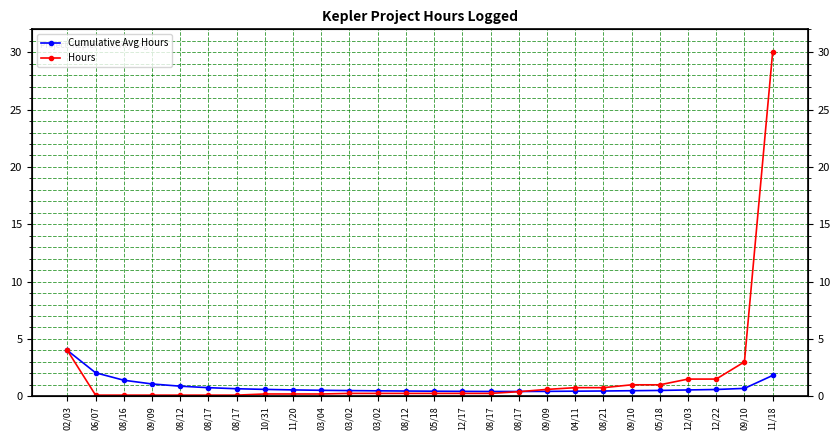

What is the label of the 6th point from the left?

08/17